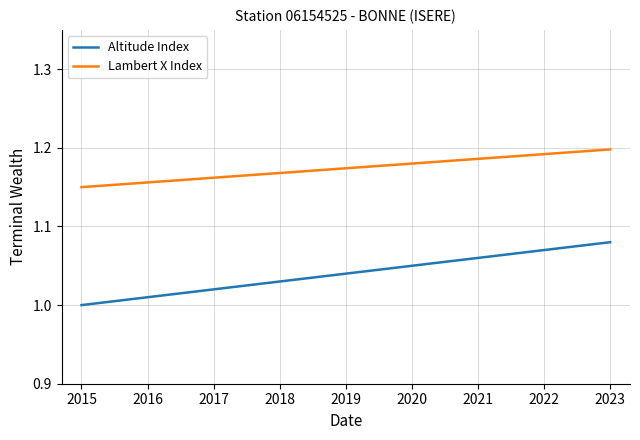

List the series in order of their overall mean, highest first.

Lambert X Index, Altitude Index